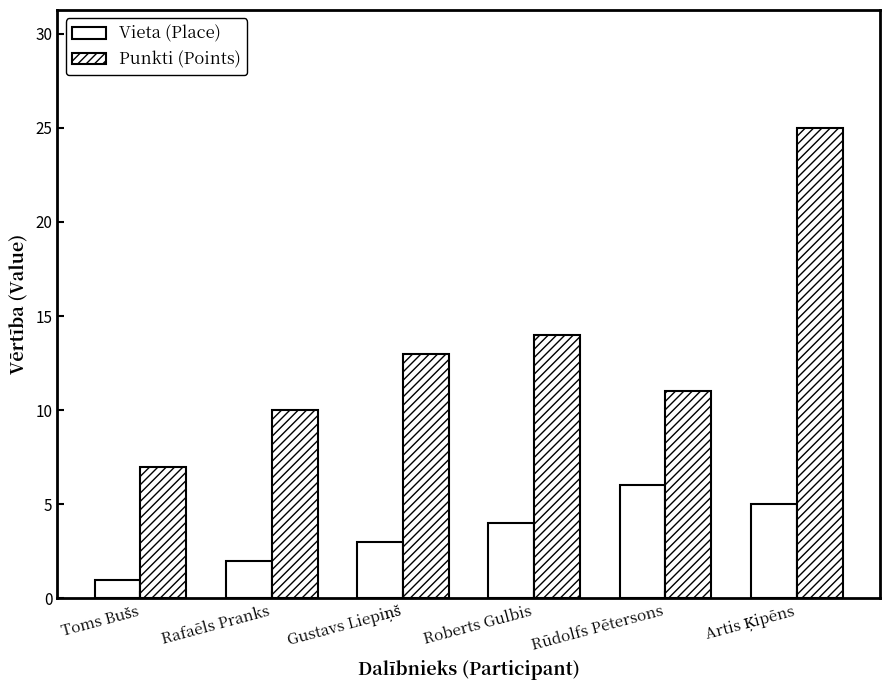

How many series are shown in this chart?

2